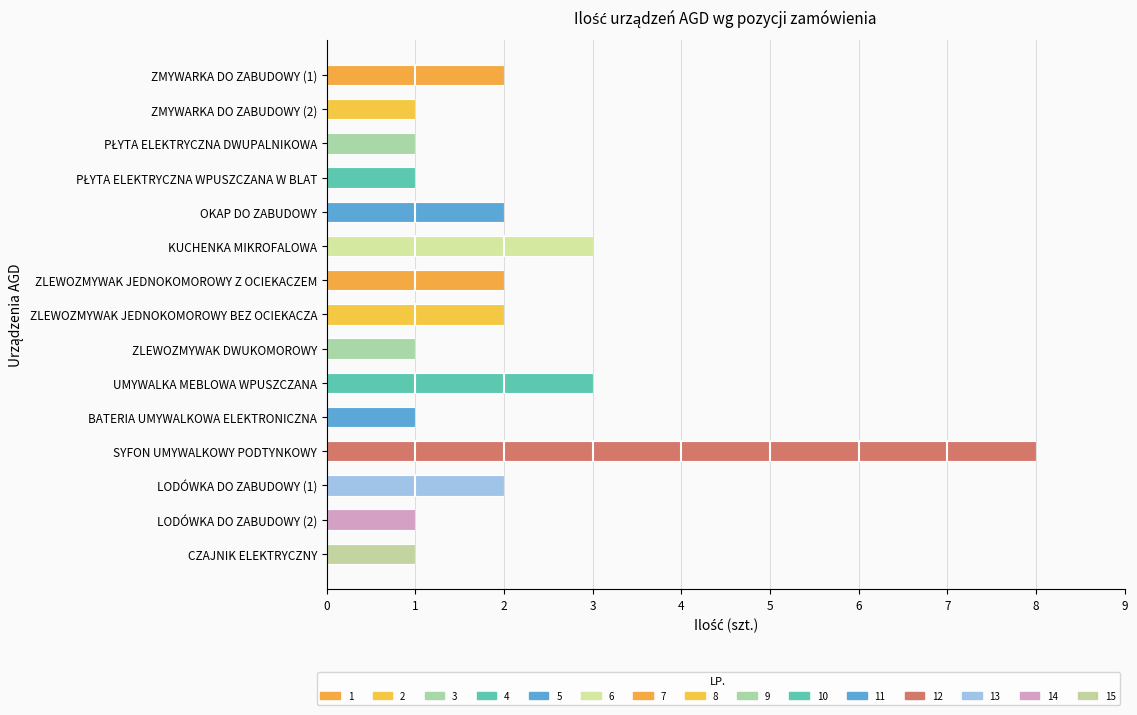

What is the smallest value displayed?

1